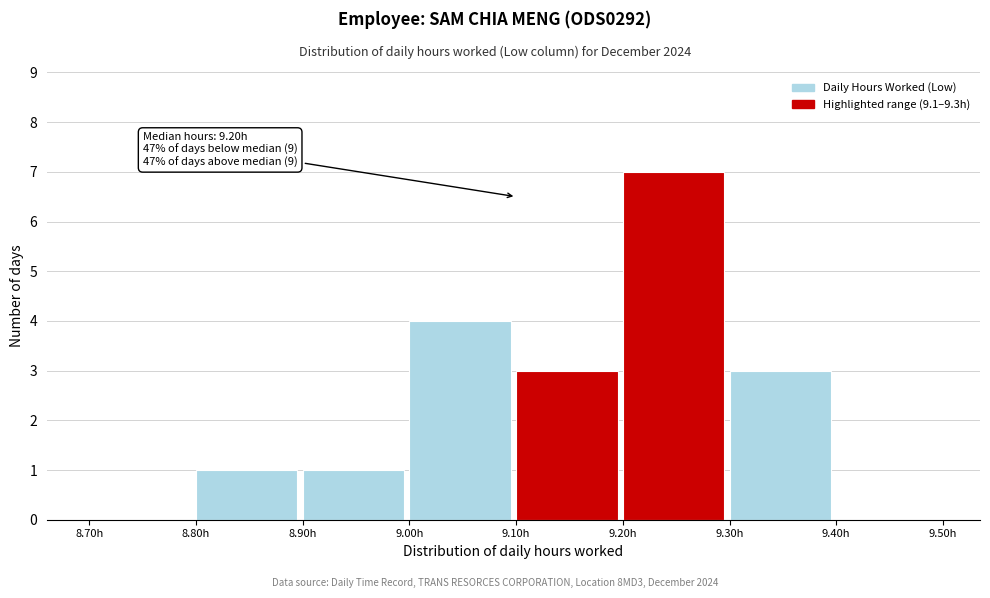

Over which range of the x-axis is the bar tallest?

9.2 to 9.3